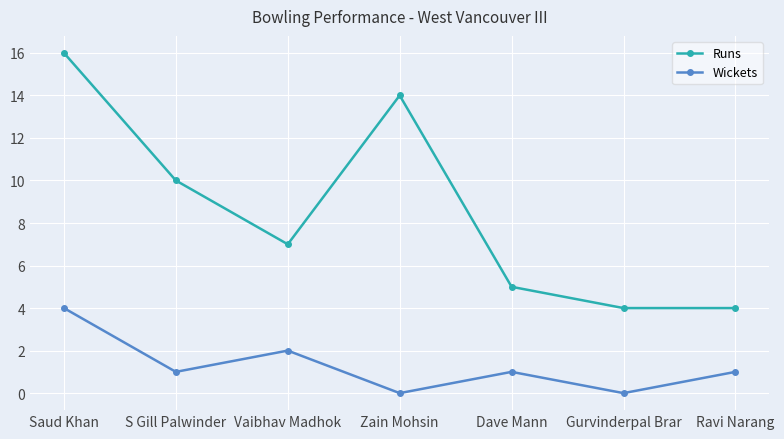

Is it true that Runs equals 10 at Saud Khan?

False